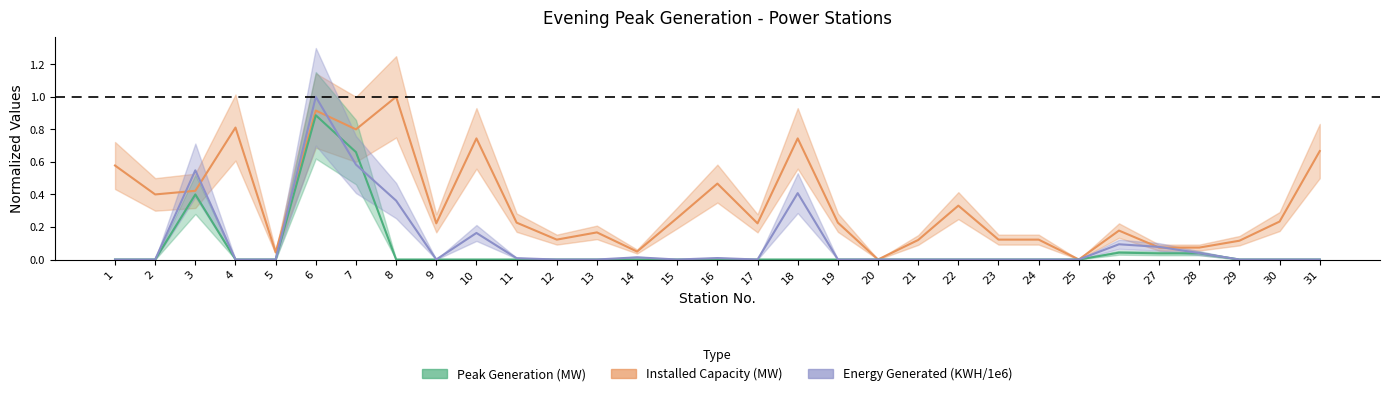

List the labels in order of Installed Capacity (MW) value, largest first.

8, 6, 4, 7, 10, 18, 31, 1, 16, 3, 2, 22, 15, 30, 11, 19, 9, 17, 26, 13, 12, 23, 24, 21, 29, 27, 28, 14, 5, 20, 25